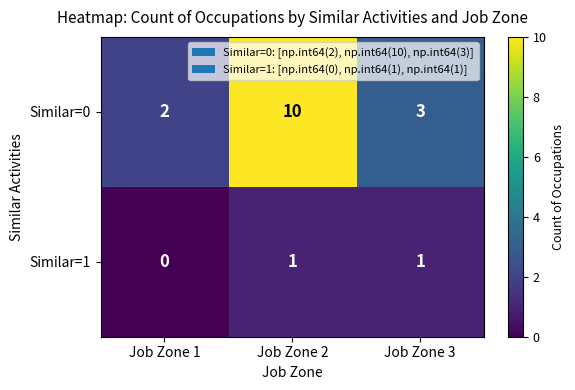

The Similar=1 series shows 0 at Job Zone 1. True or false?

True